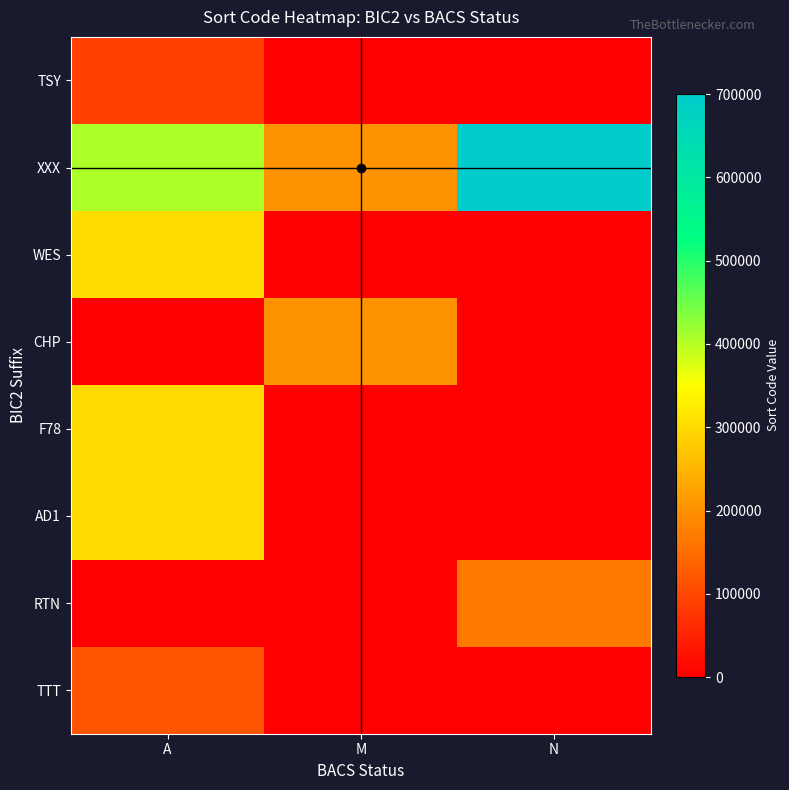

Rank the series at N from highest to lowest value.

XXX, RTN, TSY, WES, CHP, F78, AD1, TTT